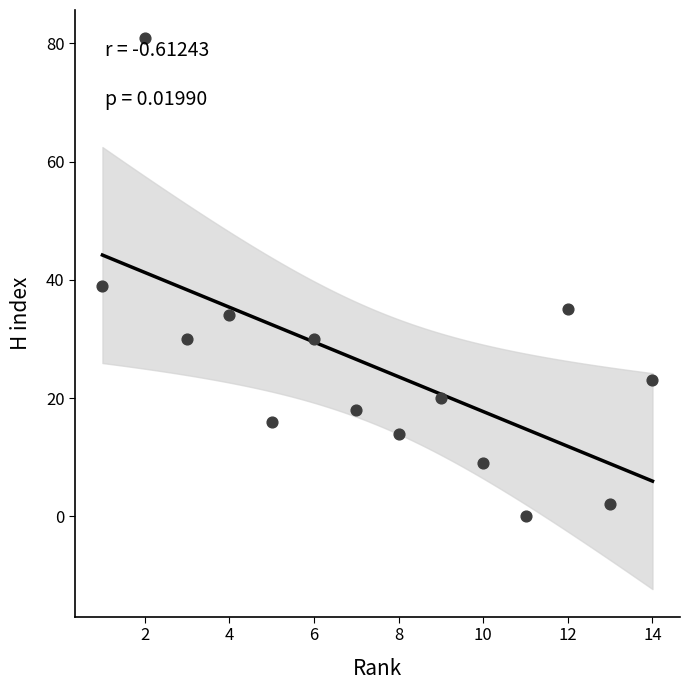

What is the range of Y values (max minus min)?

81